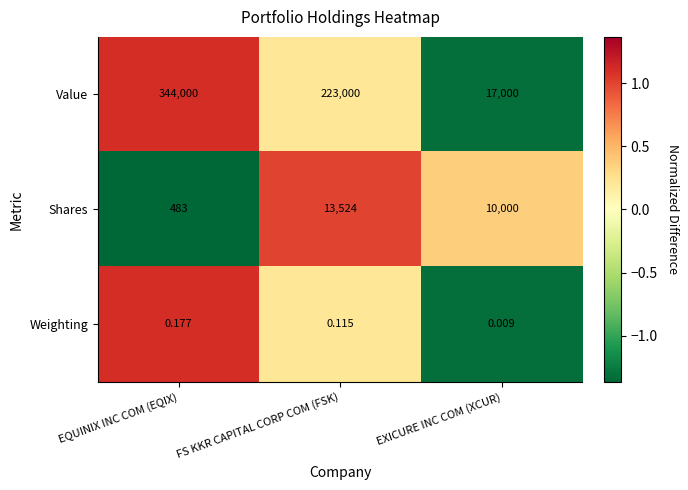

Where is Value nearest to the value 180500?

FS KKR CAPITAL CORP COM (FSK)